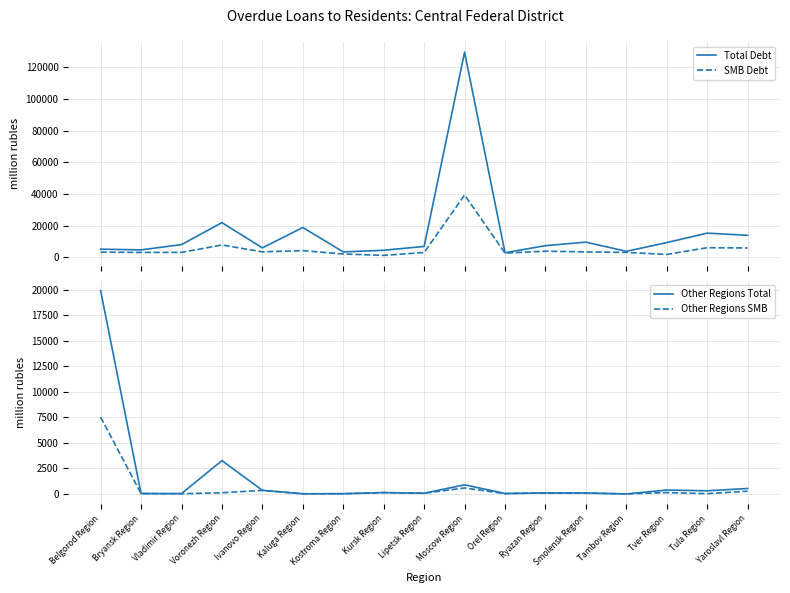

Reading left to right, transcribe all the data shown in this chart.

Total Debt: Belgorod Region=5072	Bryansk Region=4626	Vladimir Region=7959	Voronezh Region=21833	Ivanovo Region=5883	Kaluga Region=18764	Kostroma Region=3322	Kursk Region=4381	Lipetsk Region=6773	Moscow Region=129519	Orel Region=2805	Ryazan Region=7296	Smolensk Region=9504	Tambov Region=3691	Tver Region=9228	Tula Region=15196	Yaroslavl Region=13821
SMB Debt: Belgorod Region=3206	Bryansk Region=3002	Vladimir Region=3035	Voronezh Region=7713	Ivanovo Region=3374	Kaluga Region=4153	Kostroma Region=2003	Kursk Region=1147	Lipetsk Region=2958	Moscow Region=39264	Orel Region=2600	Ryazan Region=3783	Smolensk Region=3332	Tambov Region=3028	Tver Region=1728	Tula Region=5993	Yaroslavl Region=5812
Other Regions Total: Belgorod Region=19885	Bryansk Region=46	Vladimir Region=40	Voronezh Region=3266	Ivanovo Region=360	Kaluga Region=23	Kostroma Region=30	Kursk Region=143	Lipetsk Region=77	Moscow Region=898	Orel Region=53	Ryazan Region=107	Smolensk Region=105	Tambov Region=10	Tver Region=387	Tula Region=315	Yaroslavl Region=541
Other Regions SMB: Belgorod Region=7520	Bryansk Region=43	Vladimir Region=29	Voronezh Region=121	Ivanovo Region=358	Kaluga Region=20	Kostroma Region=29	Kursk Region=139	Lipetsk Region=75	Moscow Region=591	Orel Region=37	Ryazan Region=104	Smolensk Region=83	Tambov Region=10	Tver Region=141	Tula Region=35	Yaroslavl Region=277